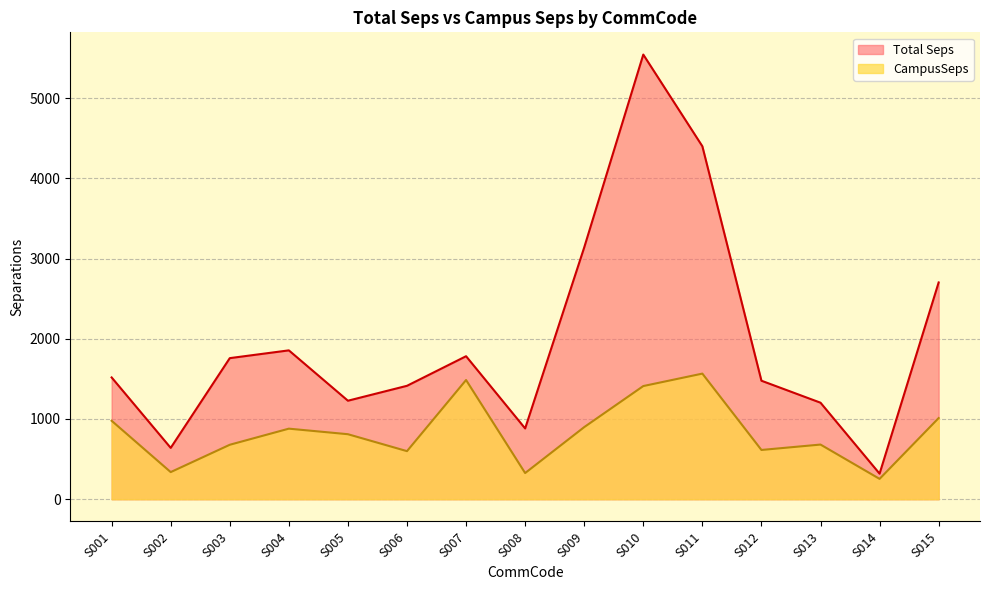

How many lines are shown in the chart?

2